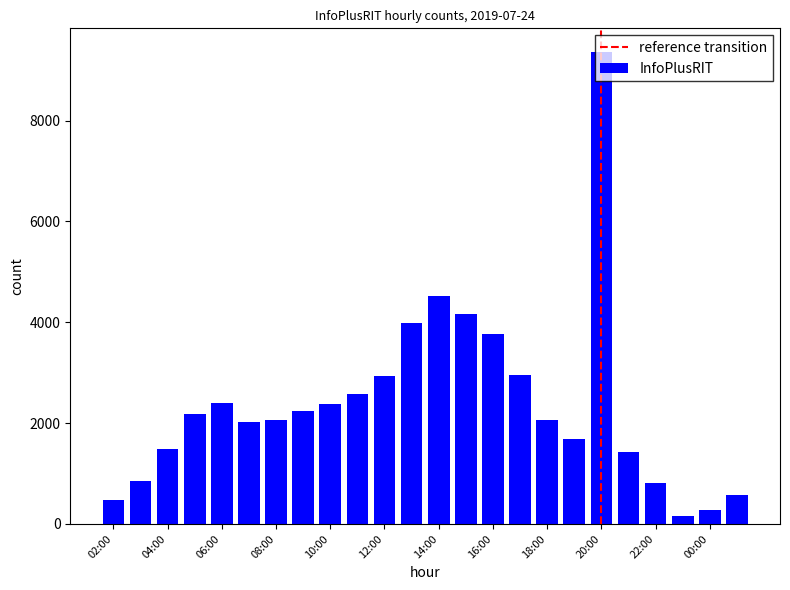

What is the average value?

2388